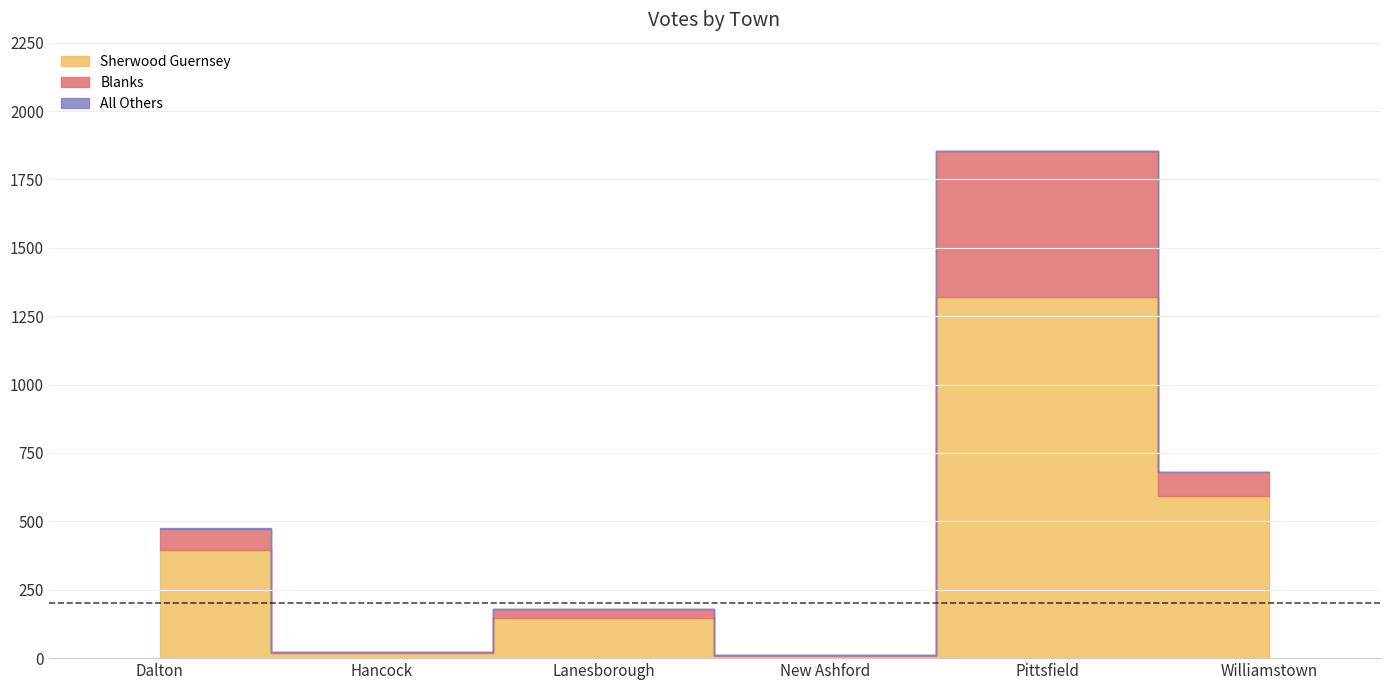

Where is Blanks nearest to the value 267?

Williamstown